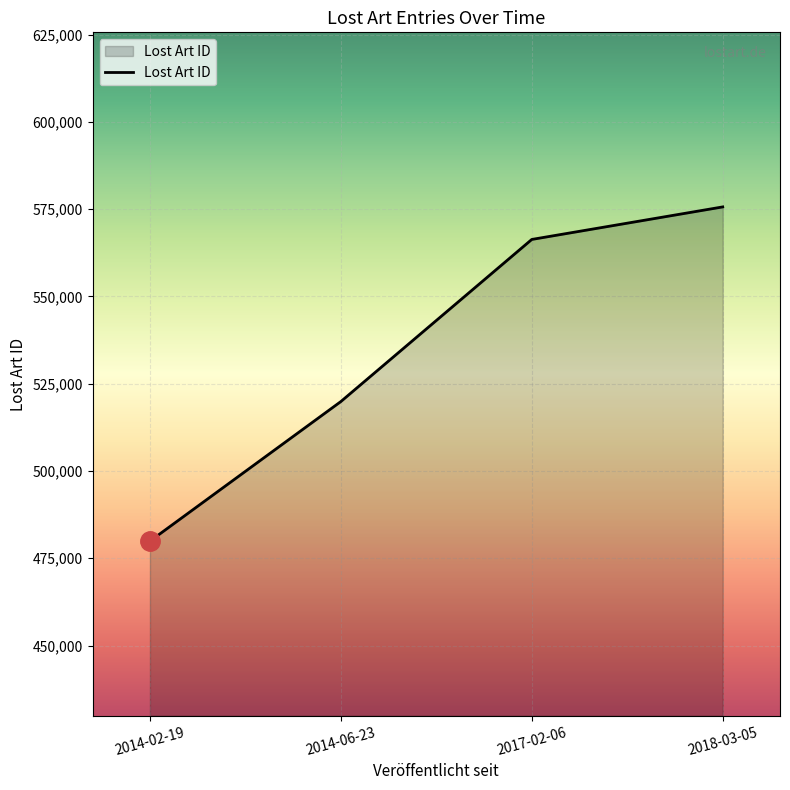

What is the greatest value displayed?

575643